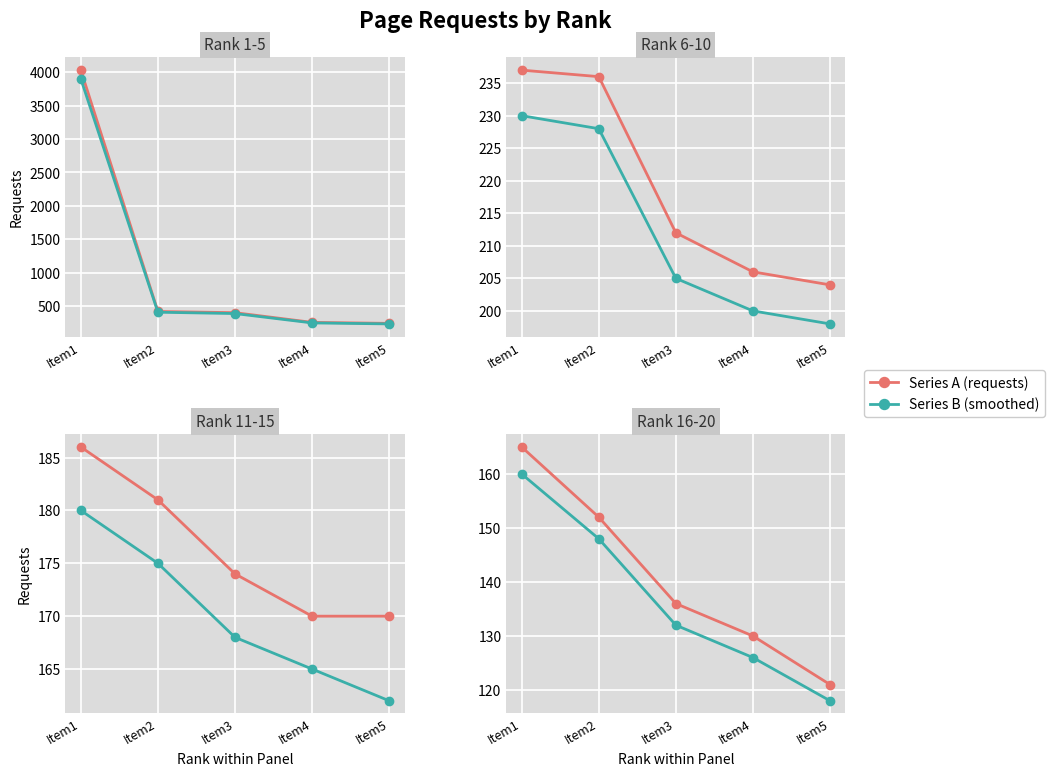

True or false: Series A (requests) has a value of 136 at Item3.

True